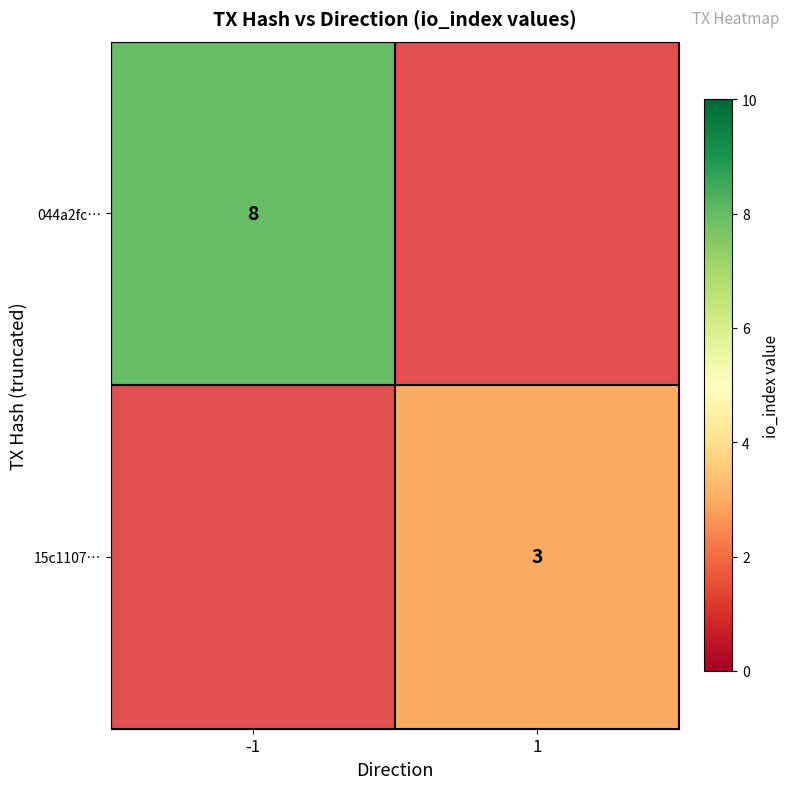

Which has a higher value, 1 or -1?

-1